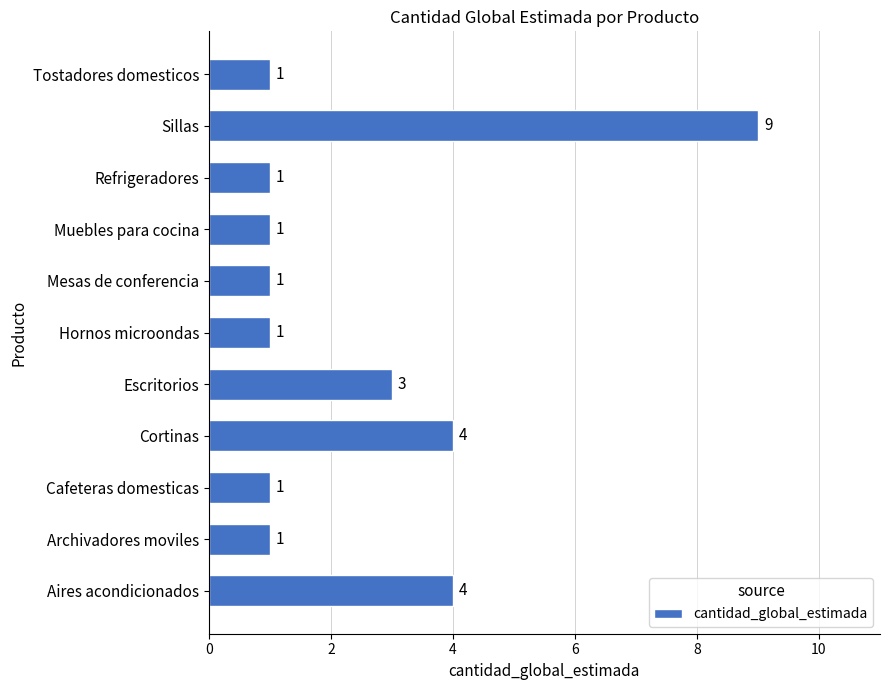

At which category does the chart reach its peak across all series?

Sillas